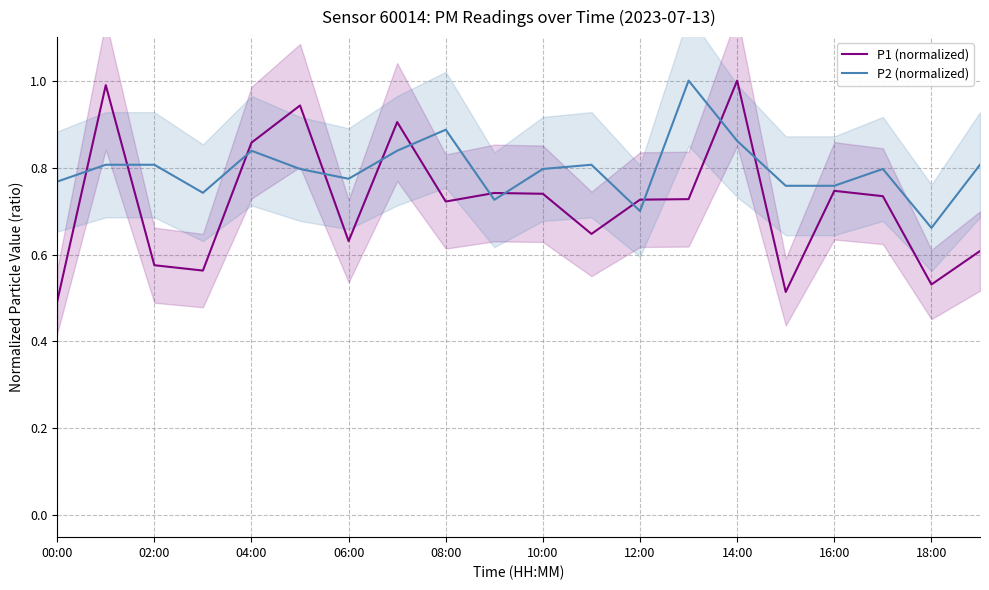

At which label is P2 (normalized) closest to 0?

18:00